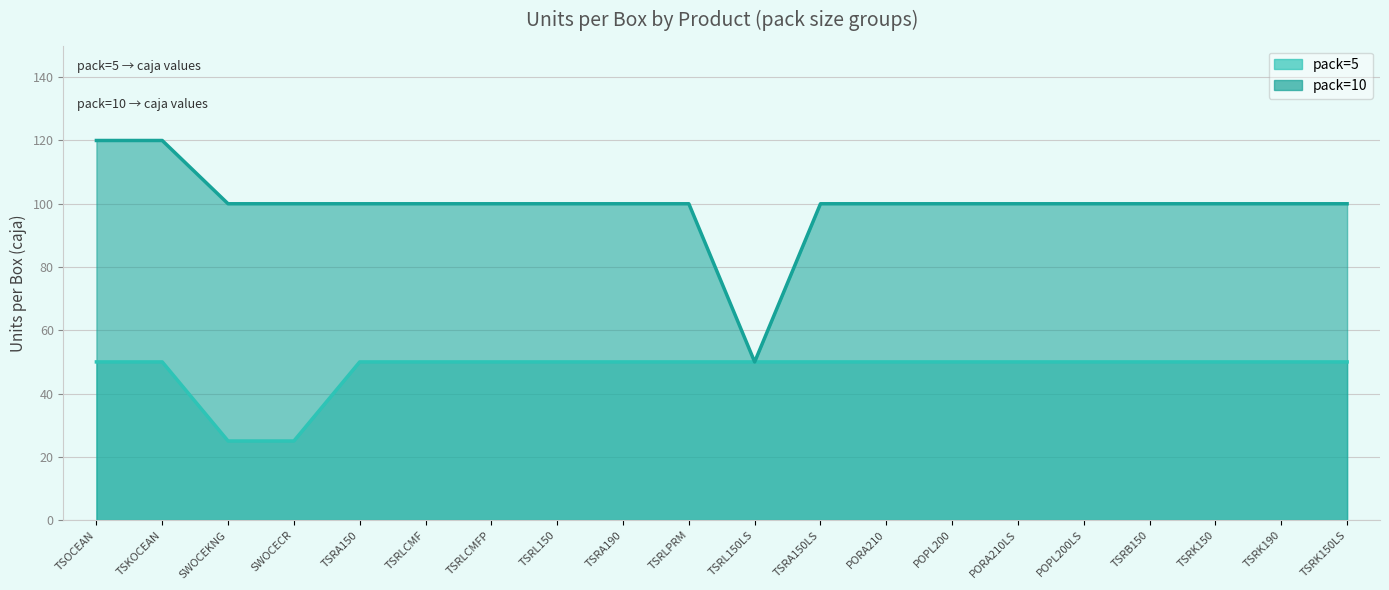

What is the label of the 17th point from the left?

TSRB150